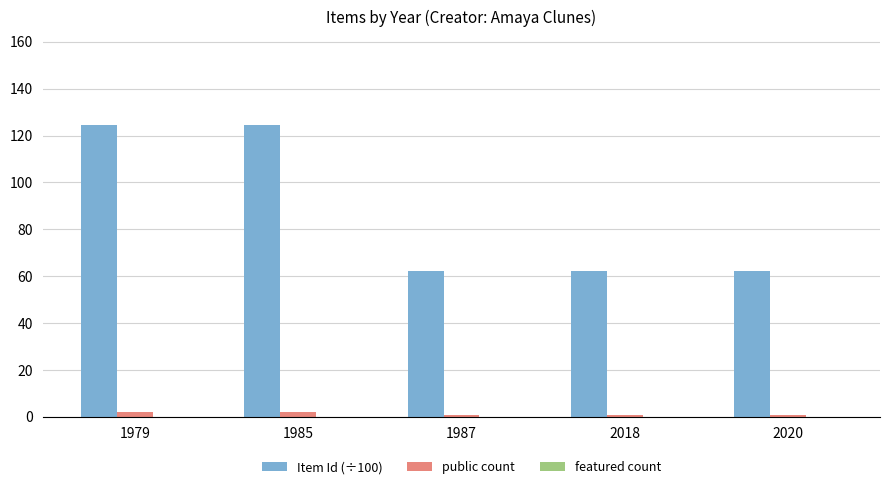

True or false: public count has a value of 1.0 at 1987.

True